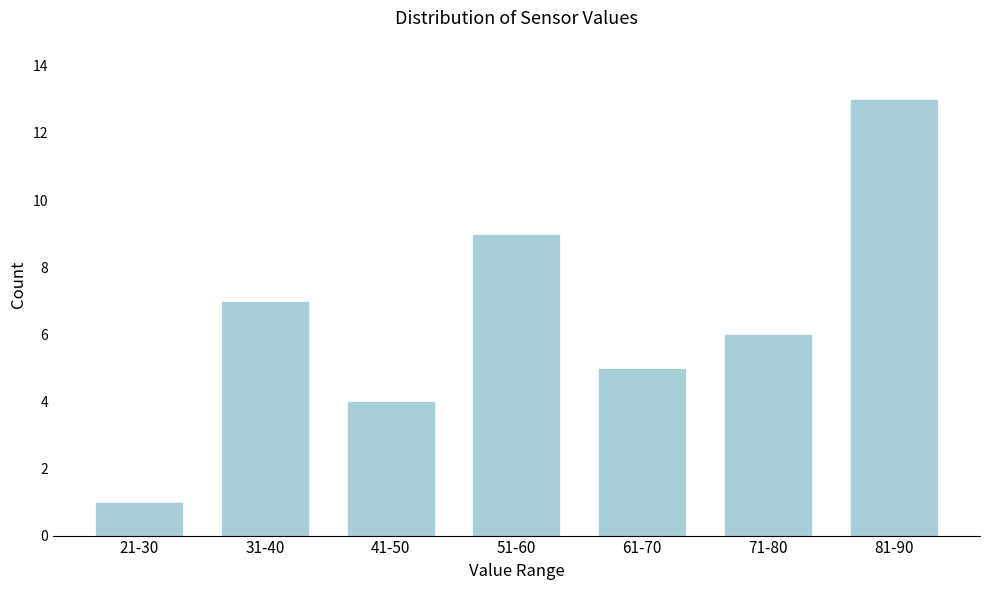

Reading right to left, list all the values displayed in this chart.

81-90=13	71-80=6	61-70=5	51-60=9	41-50=4	31-40=7	21-30=1